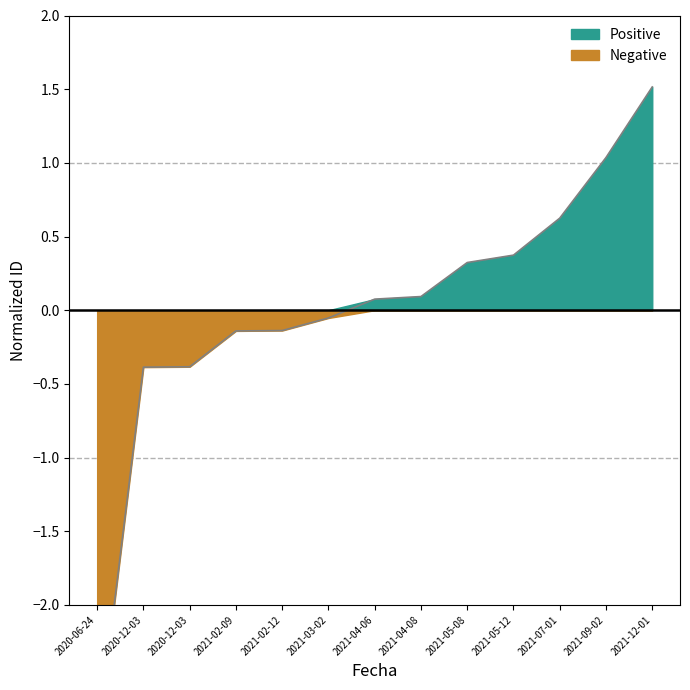

Reading left to right, list all the values displayed in this chart.

-2.9	-0.4	-0.4	-0.1	-0.1	-0.1	0.1	0.1	0.3	0.4	0.6	1.0	1.5